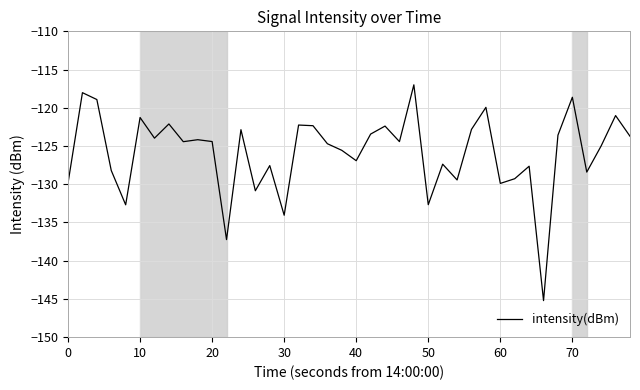

What is the average value?

-125.9